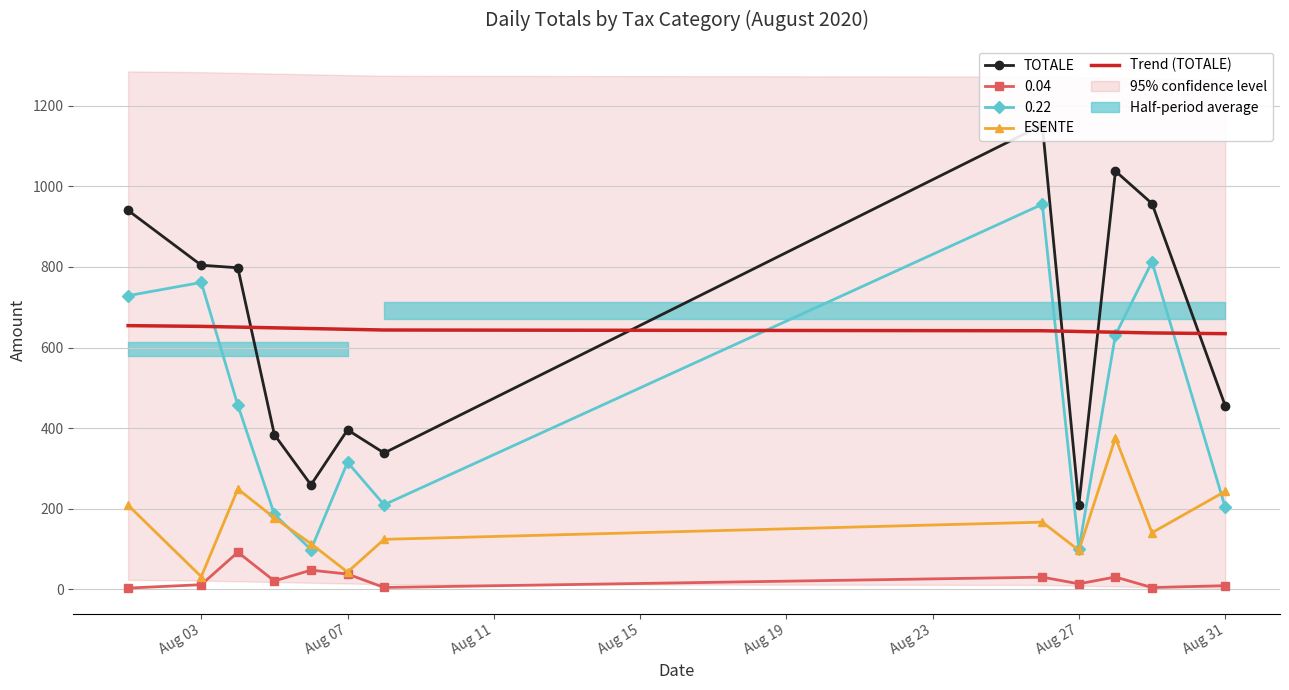

True or false: 0.04 and 0.22 cross at least once.

False